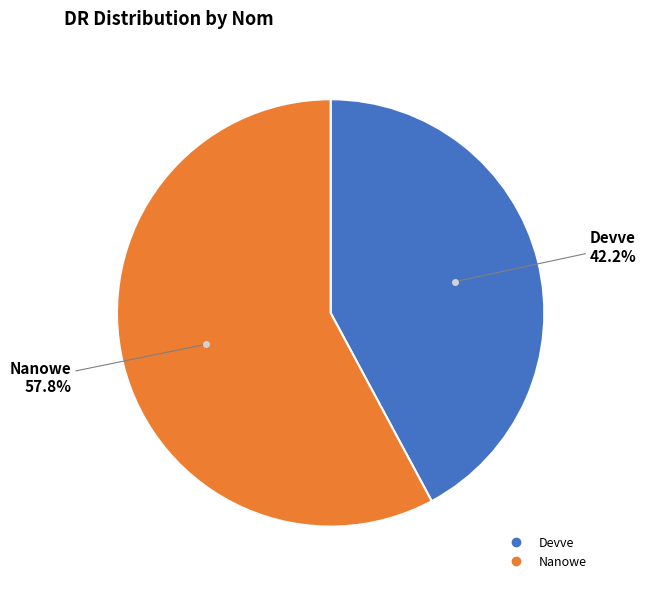

How many segments does this pie chart have?

2